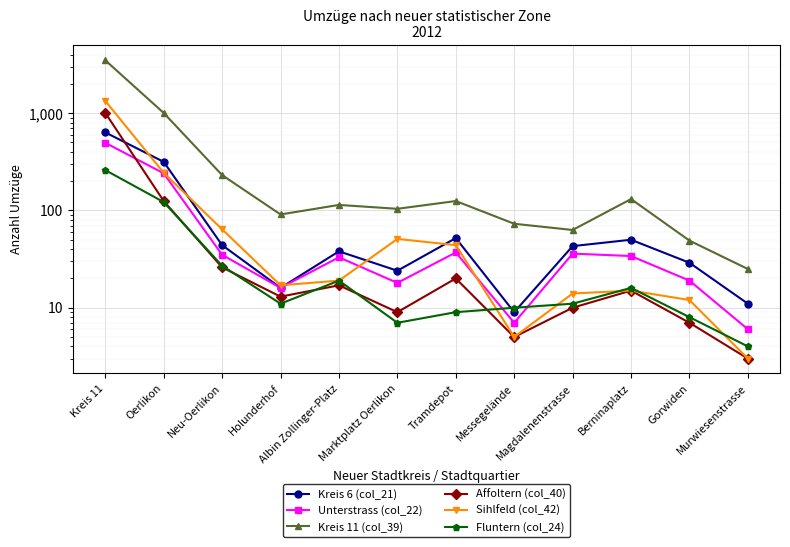

Where does the Kreis 11 (col_39) series first go above 114?

Kreis 11